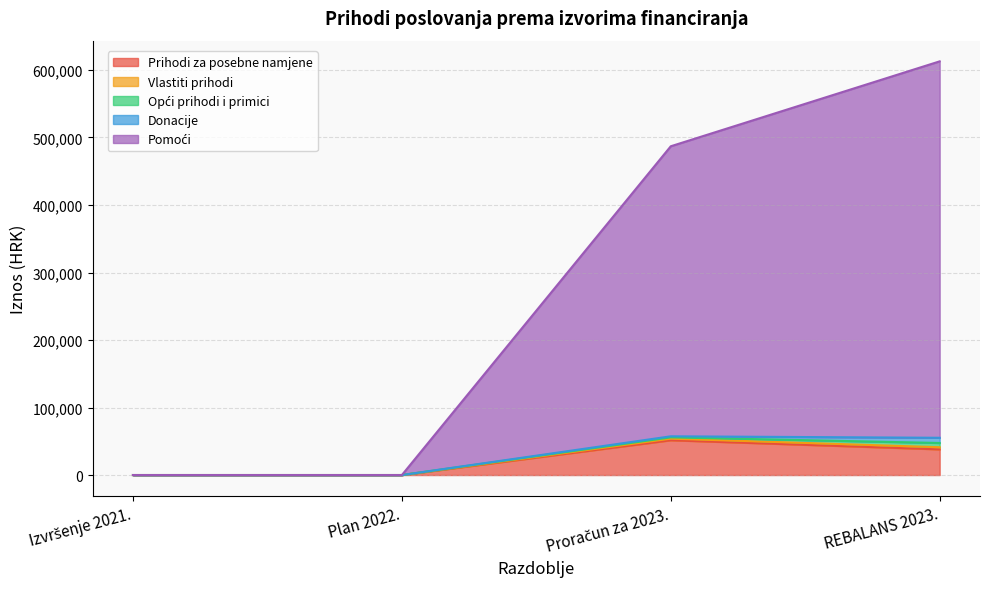

What is the spread (max minus min) of values at Proračun za 2023.?

428025